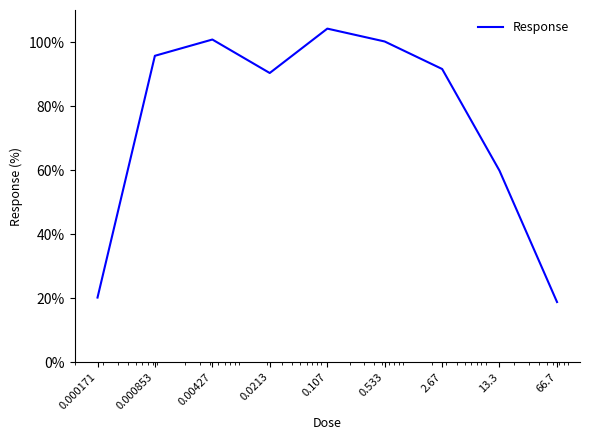

What is the greatest value displayed?

104.2